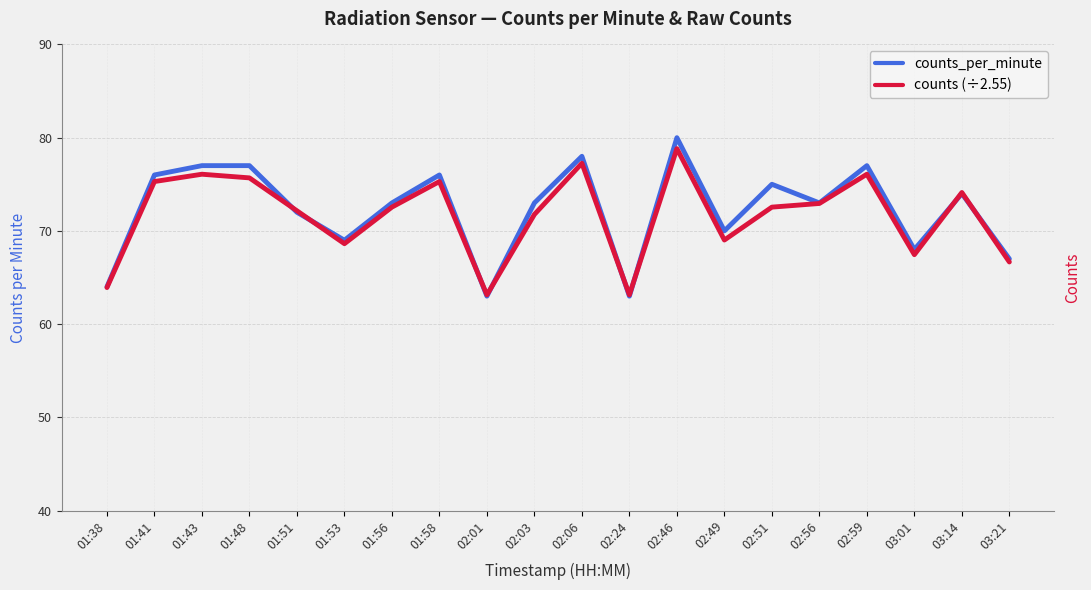

At which category is the sum across all series the highest?

02:46